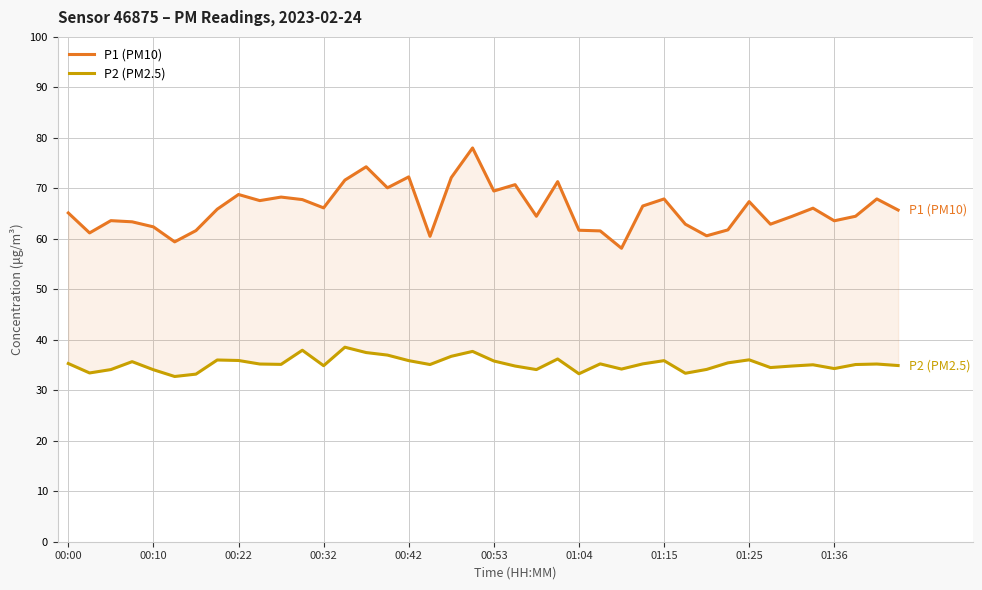

What is the difference between the second highest and second lowest values in the P1 (PM10) series?

14.9